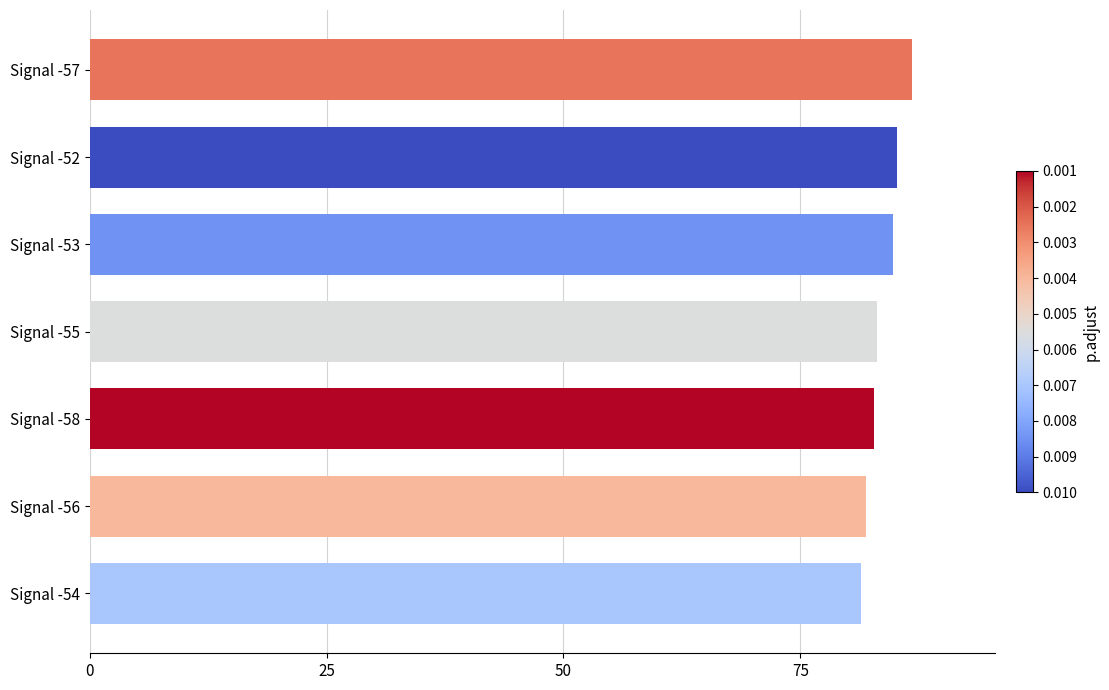

What is the minimum value shown in the chart?

81.4